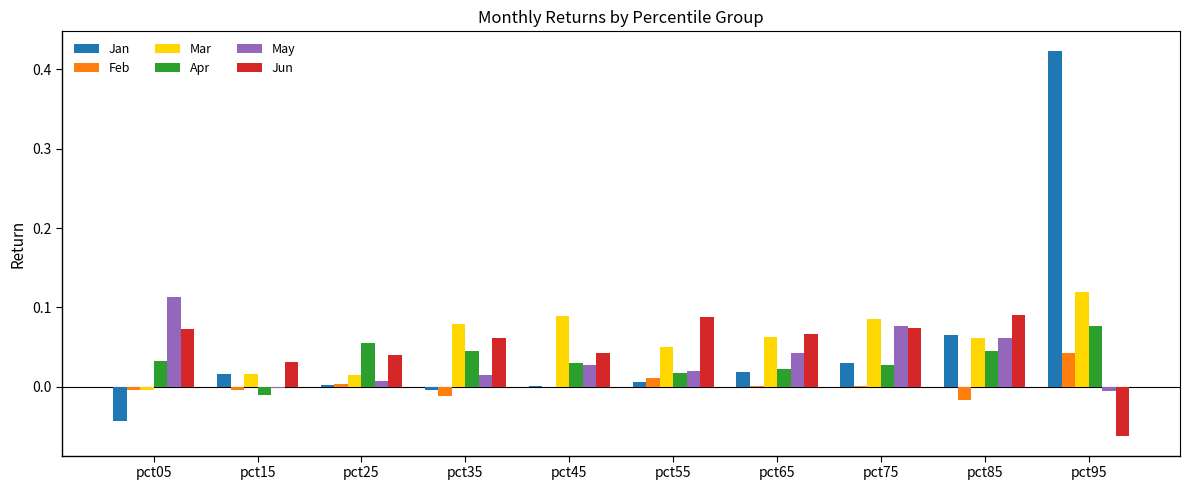

Count the number of data series in this chart.

6